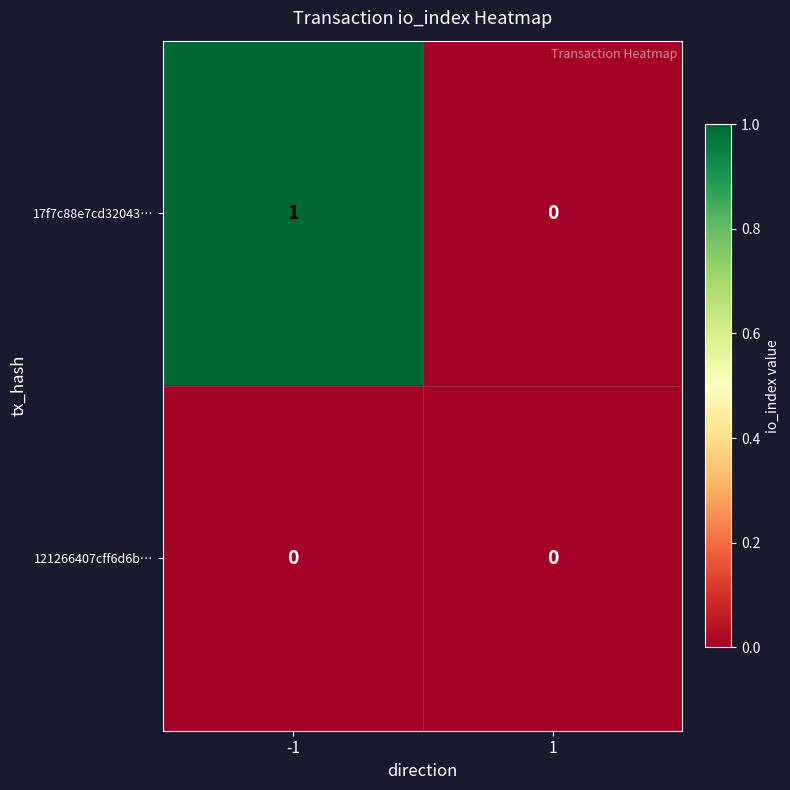

Rank the series by their maximum value, from lowest to highest.

121266407cff6d6b…, 17f7c88e7cd32043…